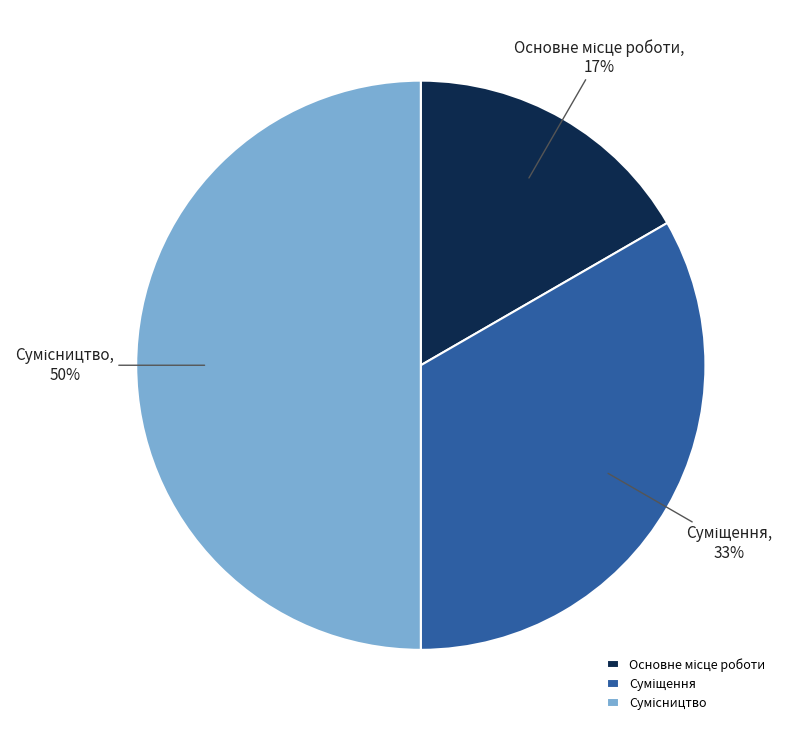

To the nearest percent, what is the average slice percentage?

33%